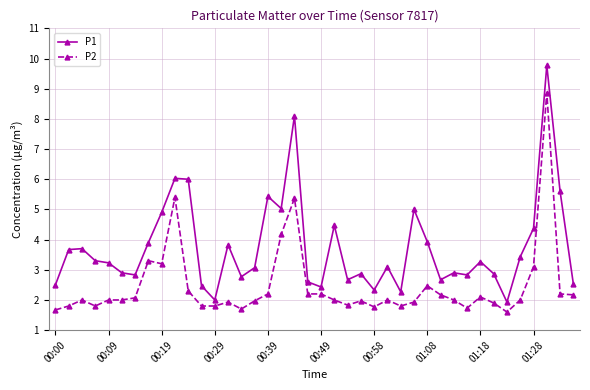

Which series has the widest spread of values?

P1